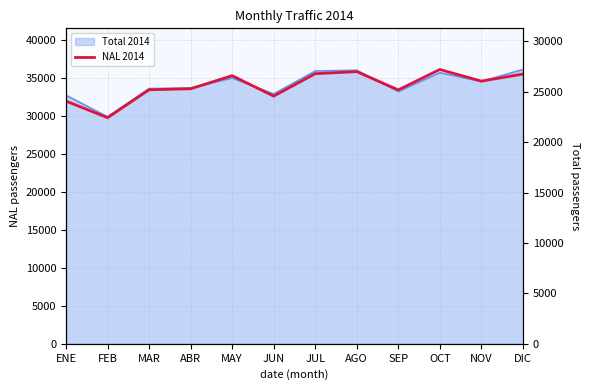

What is the change in value from JUL to DIC?

-42